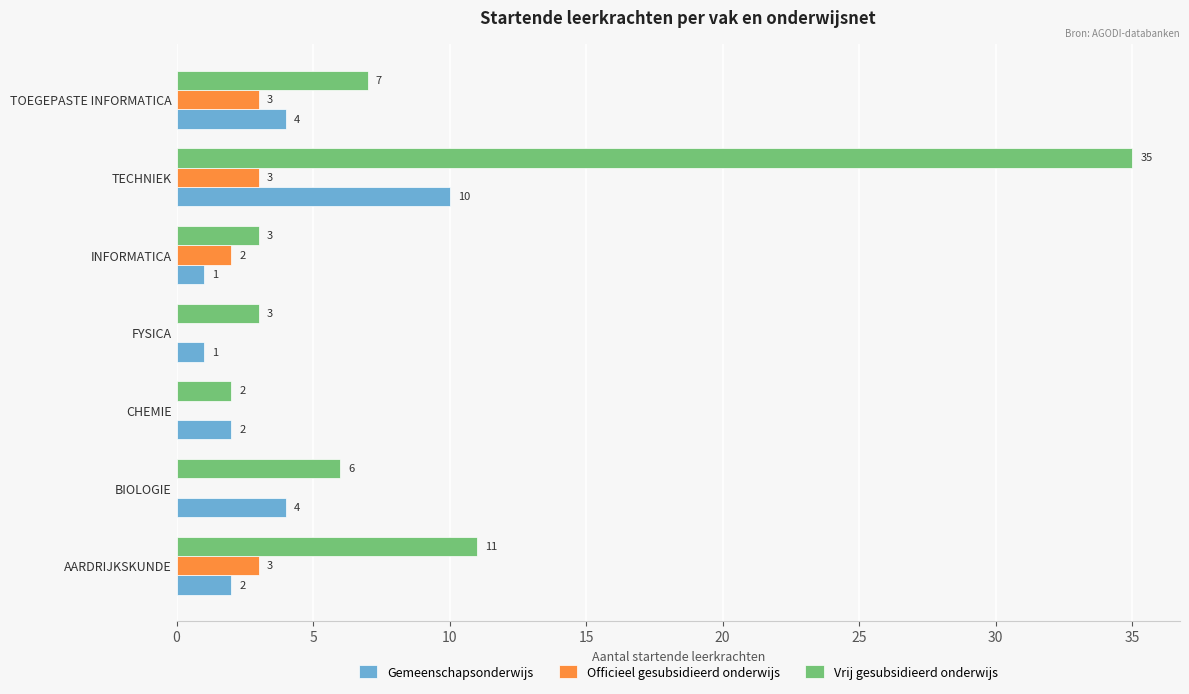

Between AARDRIJKSKUNDE and BIOLOGIE, which series saw the biggest shift?

Vrij gesubsidieerd onderwijs